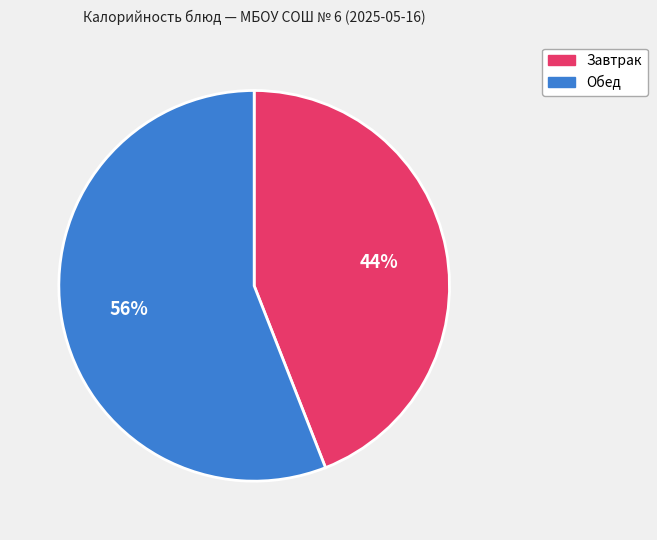

How many segments does this pie chart have?

2